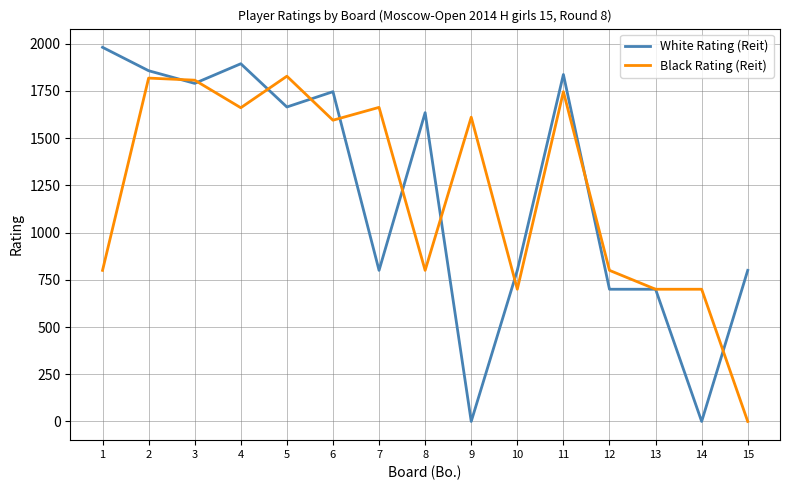

Is the value of White Rating (Reit) at 7 greater than the value of Black Rating (Reit) at 15?

Yes